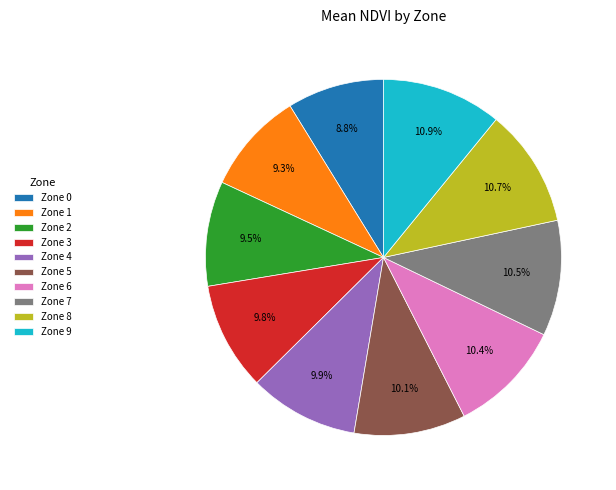

Does Zone 2 represent more than half of the total?

No